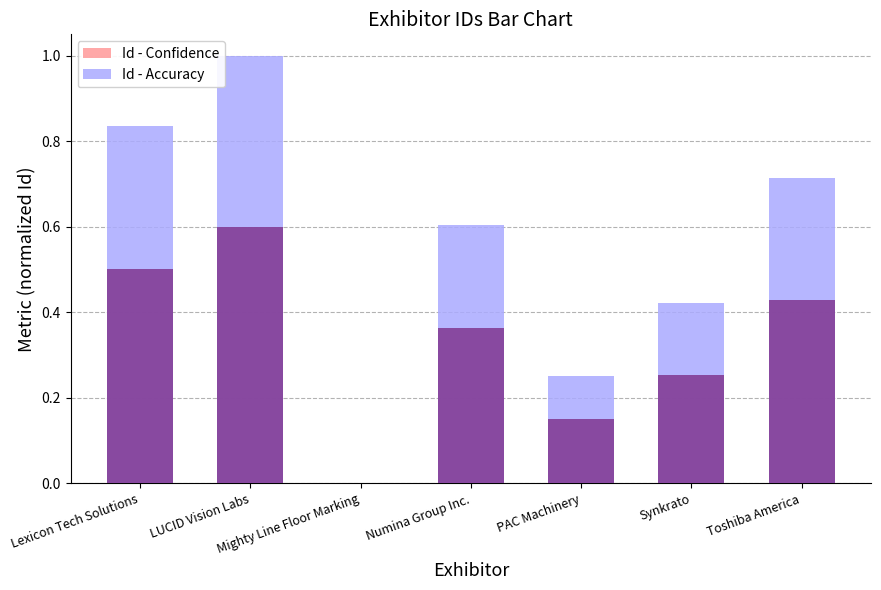

At how many categories does at least one series exceed 0?

6